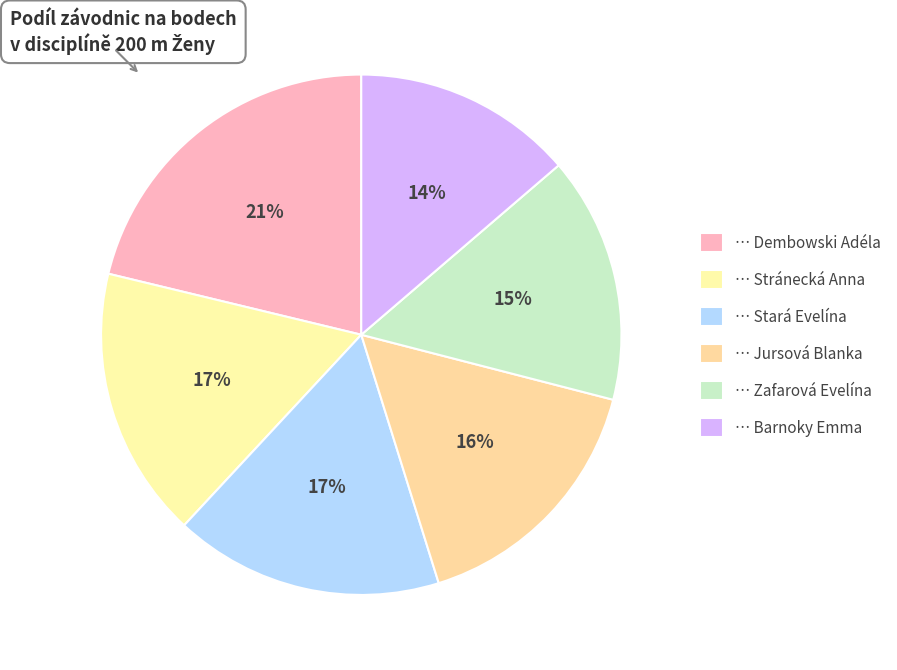

How many slices are in this pie chart?

6